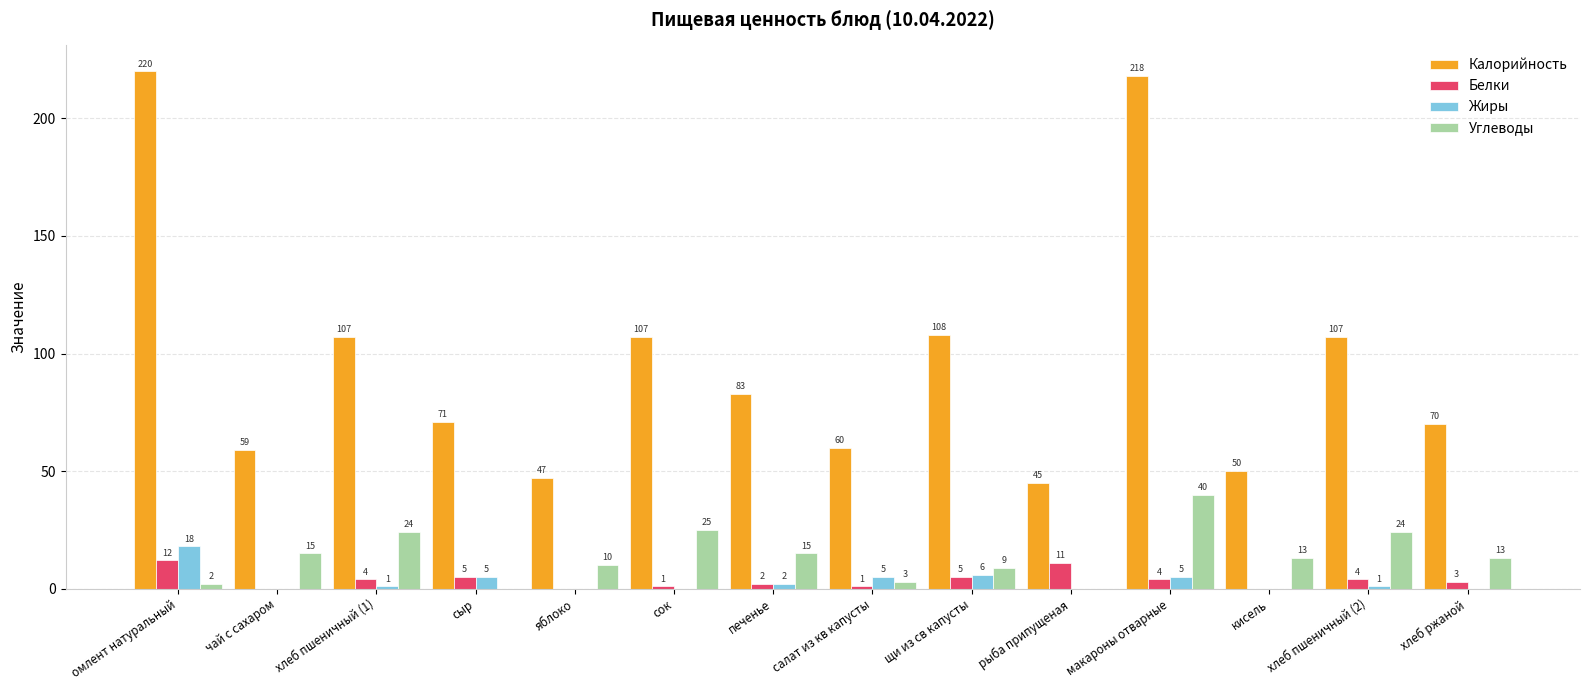

Reading right to left, list all the values displayed in this chart.

Калорийность: хлеб ржаной=70	хлеб пшеничный (2)=107	кисель=50	макароны отварные=218	рыба припущеная=45	щи из св капусты=108	салат из кв капусты=60	печенье=83	сок=107	яблоко=47	сыр=71	хлеб пшеничный (1)=107	чай с сахаром=59	омлент натуральный=220
Белки: хлеб ржаной=3	хлеб пшеничный (2)=4	кисель=0	макароны отварные=4	рыба припущеная=11	щи из св капусты=5	салат из кв капусты=1	печенье=2	сок=1	яблоко=0	сыр=5	хлеб пшеничный (1)=4	чай с сахаром=0	омлент натуральный=12
Жиры: хлеб ржаной=0	хлеб пшеничный (2)=1	кисель=0	макароны отварные=5	рыба припущеная=0	щи из св капусты=6	салат из кв капусты=5	печенье=2	сок=0	яблоко=0	сыр=5	хлеб пшеничный (1)=1	чай с сахаром=0	омлент натуральный=18
Углеводы: хлеб ржаной=13	хлеб пшеничный (2)=24	кисель=13	макароны отварные=40	рыба припущеная=0	щи из св капусты=9	салат из кв капусты=3	печенье=15	сок=25	яблоко=10	сыр=0	хлеб пшеничный (1)=24	чай с сахаром=15	омлент натуральный=2